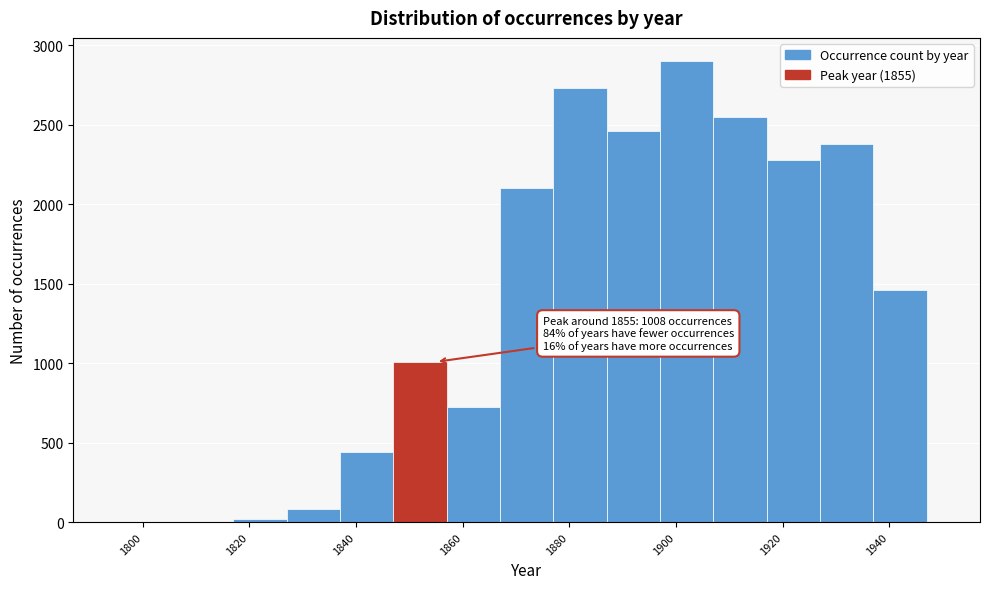

Which range on the x-axis has the tallest bar?

1897 to 1907